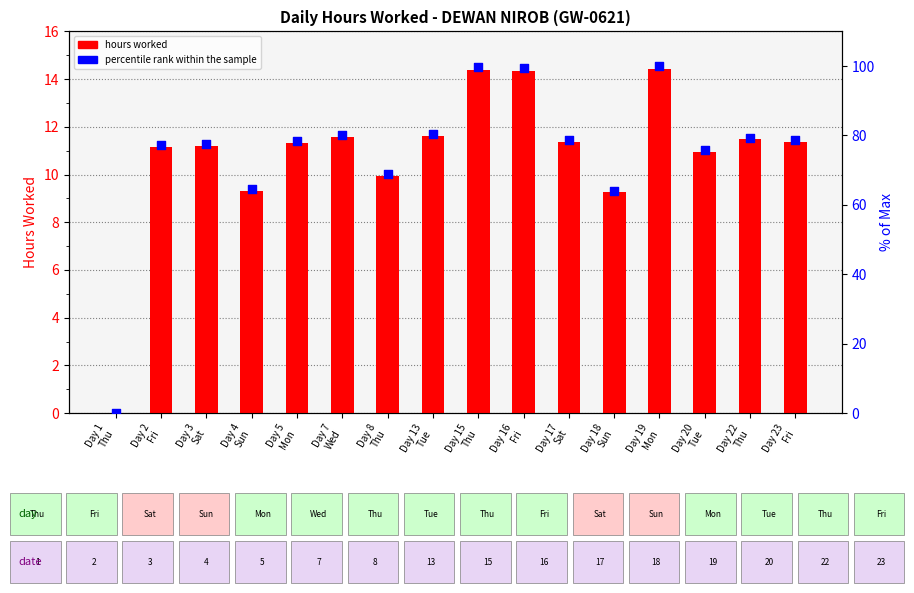

Which series has the widest spread of Y values?

percentile rank within the sample